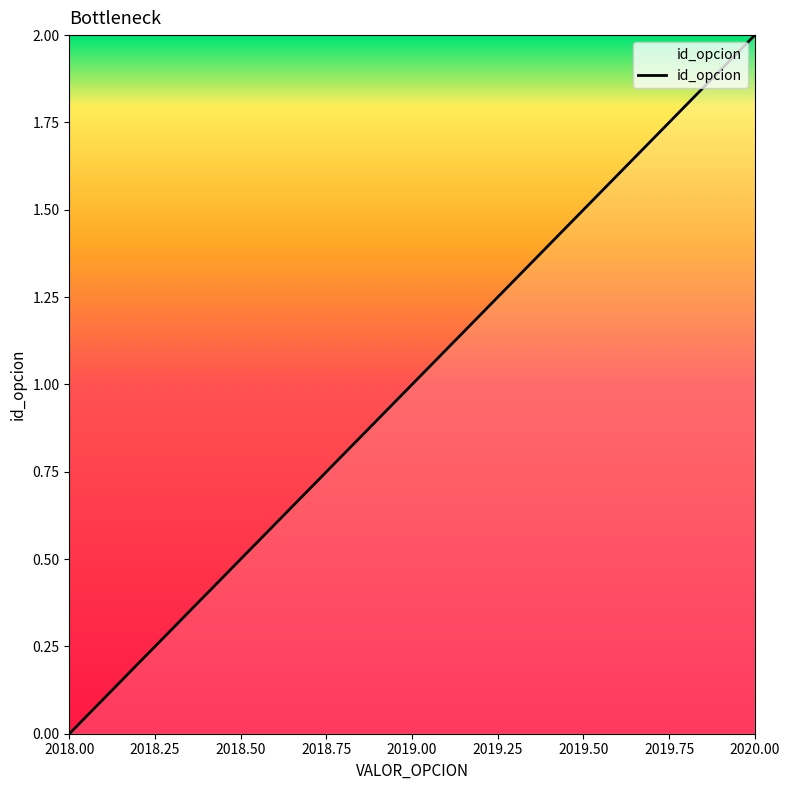

True or false: the data shows 1 at 2018.00.

False